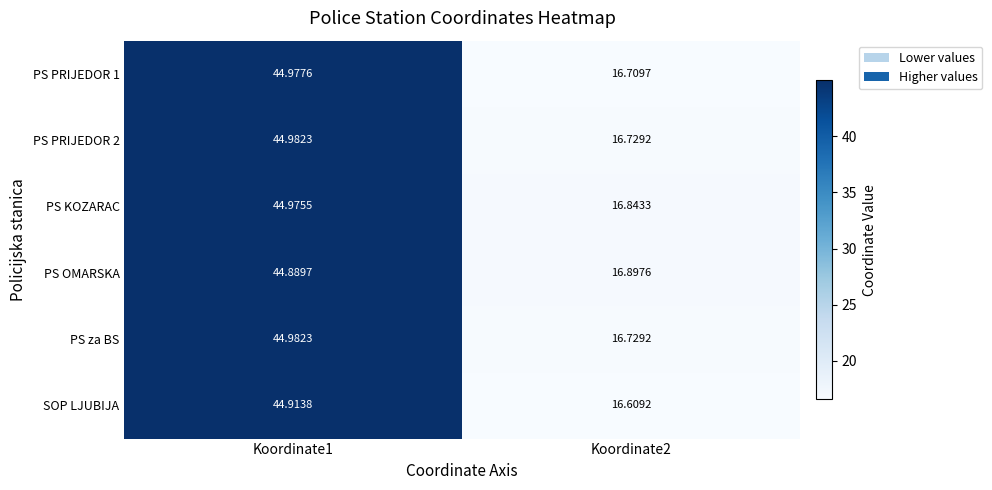

What is the maximum value shown in the chart?

45.0